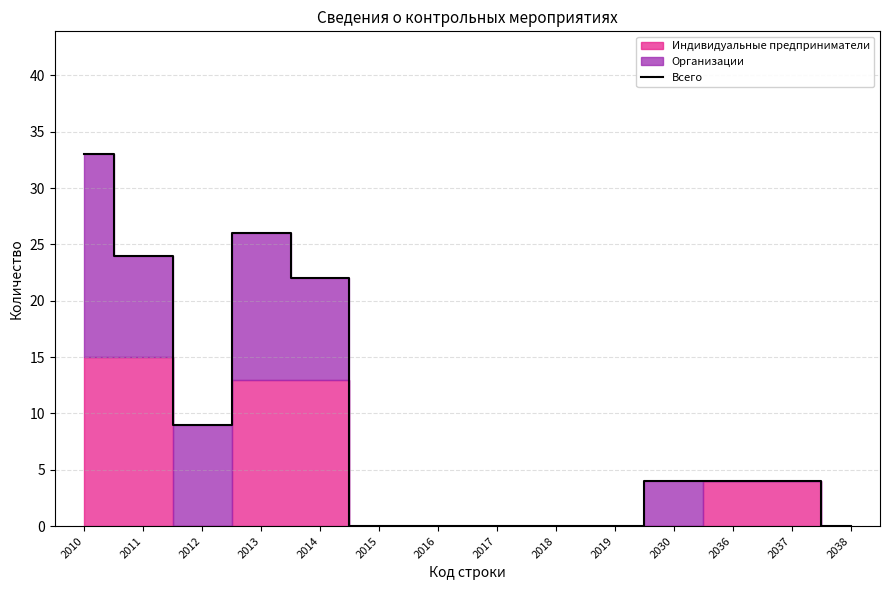

What is the maximum value shown in the chart?

33